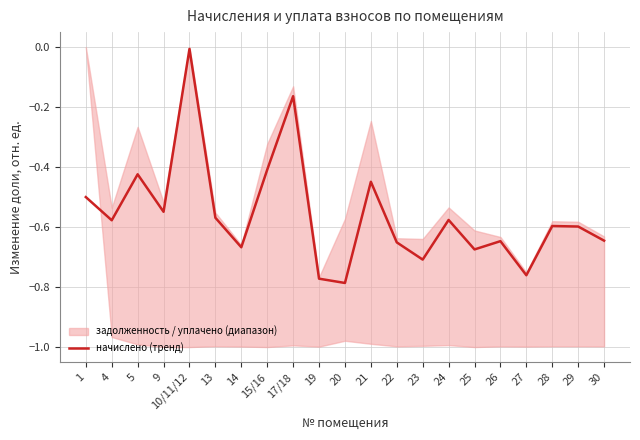

List the labels in order of value, largest first.

10/11/12, 17/18, 15/16, 5, 21, 1, 9, 13, 24, 4, 28, 29, 30, 26, 22, 14, 25, 23, 27, 19, 20